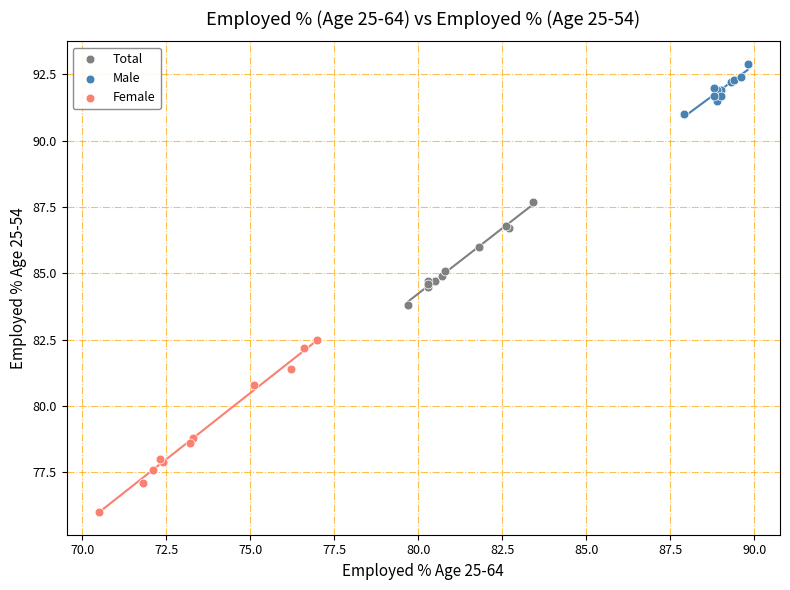

What are all the series names shown in the legend?

Total, Male, Female